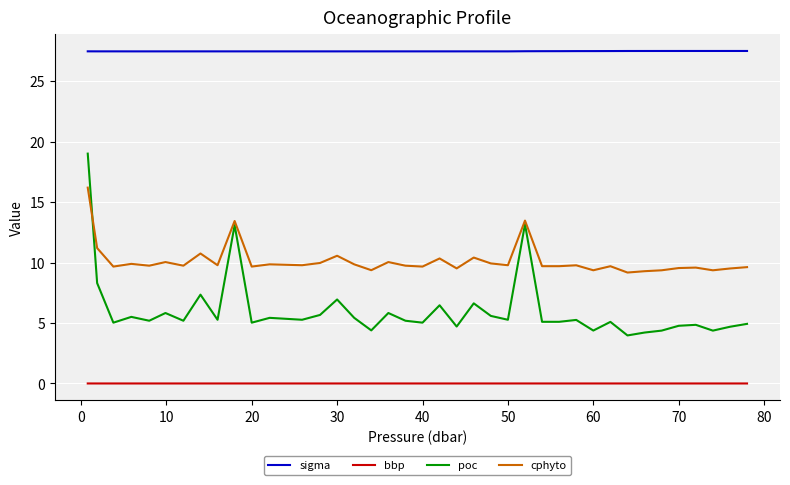

What is the maximum value shown in the chart?

27.5